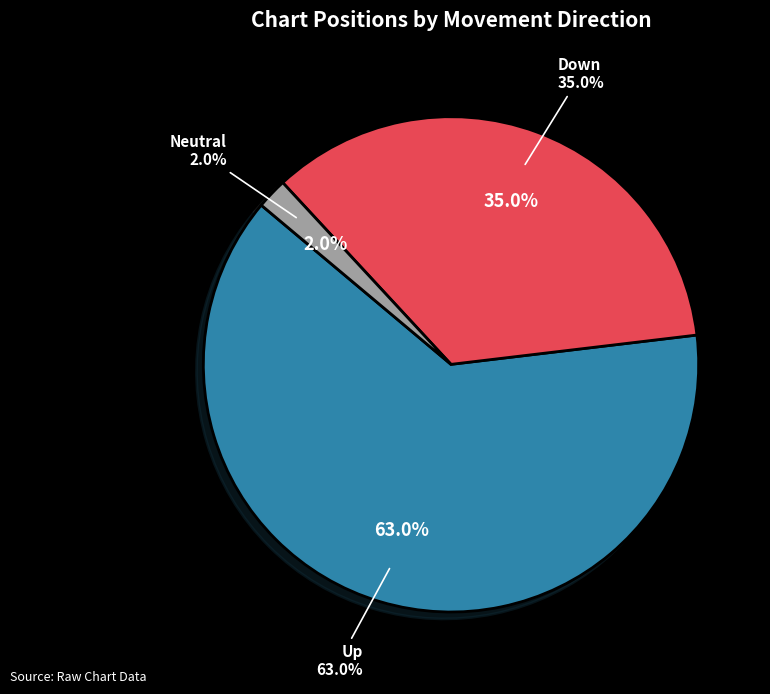

Is there a majority slice in this chart?

Yes